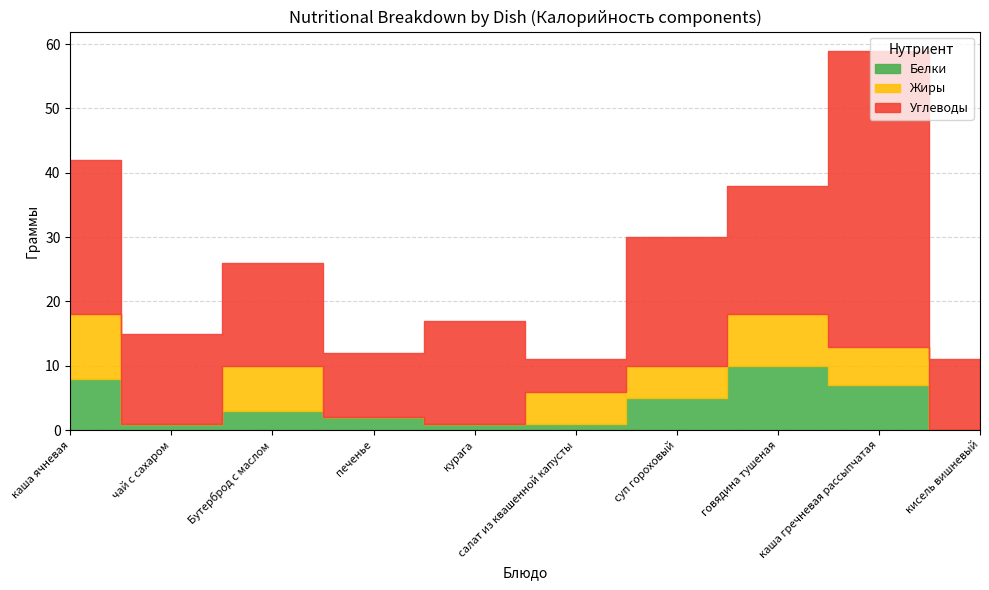

Reading left to right, what are all the values shown in this chart?

Белки: каша ячневая=8	чай с сахаром=1	Бутерброд с маслом=3	печенье=2	курага=1	салат из квашенной капусты=1	суп гороховый=5	говядина тушеная=10	каша гречневая рассыпчатая=7	кисель вишневый=0
Жиры: каша ячневая=10	чай с сахаром=0	Бутерброд с маслом=7	печенье=0	курага=0	салат из квашенной капусты=5	суп гороховый=5	говядина тушеная=8	каша гречневая рассыпчатая=6	кисель вишневый=0
Углеводы: каша ячневая=24	чай с сахаром=14	Бутерброд с маслом=16	печенье=10	курага=16	салат из квашенной капусты=5	суп гороховый=20	говядина тушеная=20	каша гречневая рассыпчатая=46	кисель вишневый=11